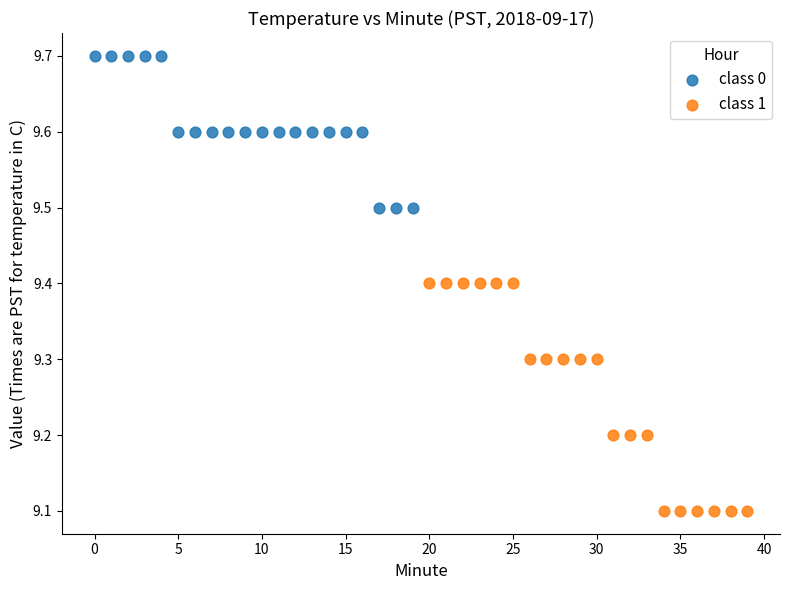

Which series has the largest Y range (max minus min)?

class 1